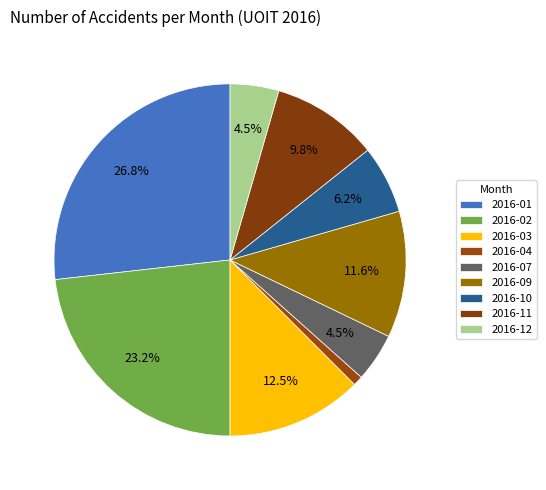

To the nearest percent, what portion does 2016-03 represent?

12%